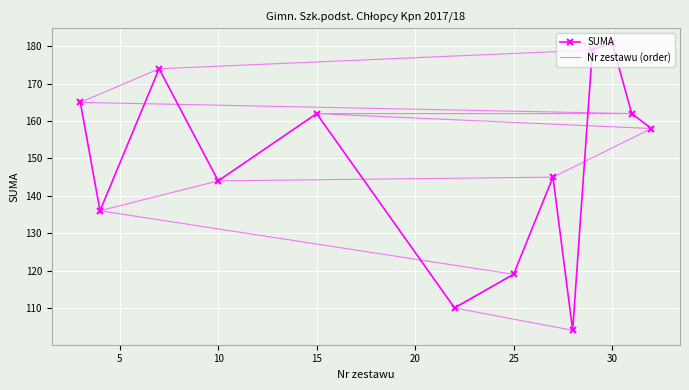

What is the difference between the maximum and minimum values in the Nr zestawu (order) series?

77